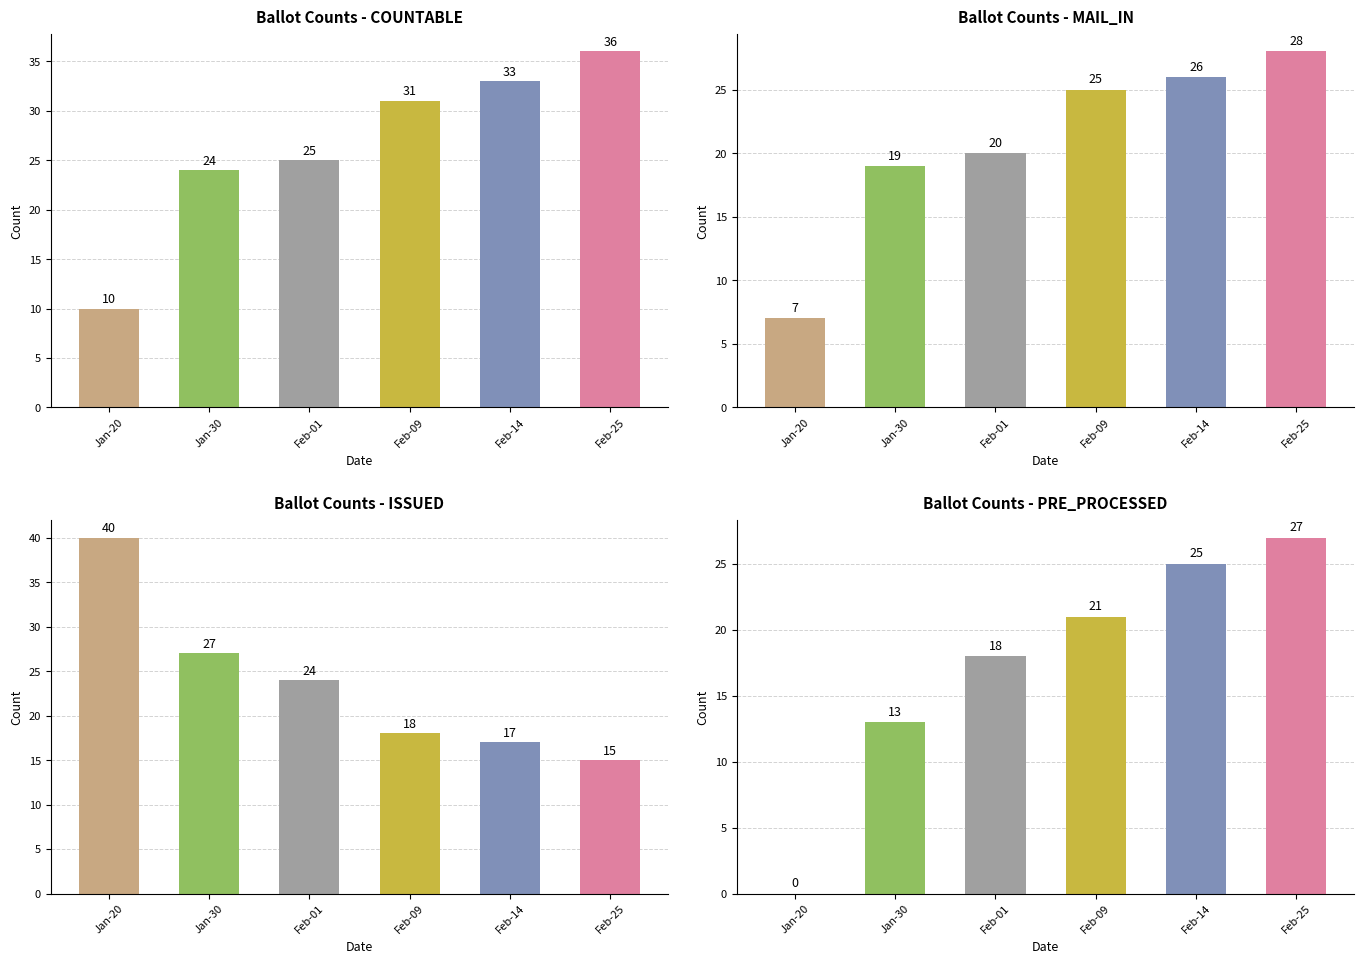

Which series has the largest total across all categories?

COUNTABLE